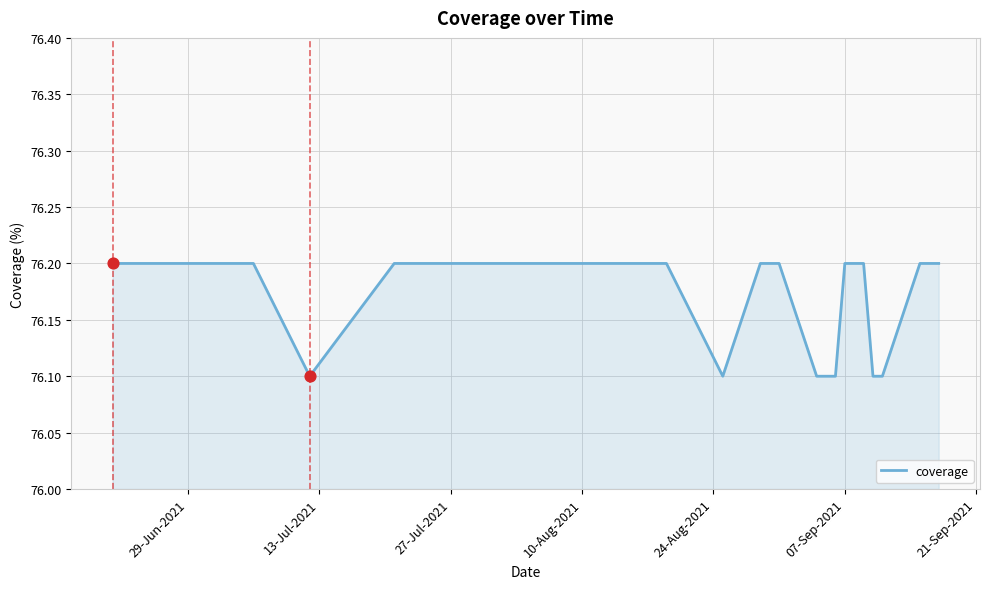

What is the minimum value shown in the chart?

76.1